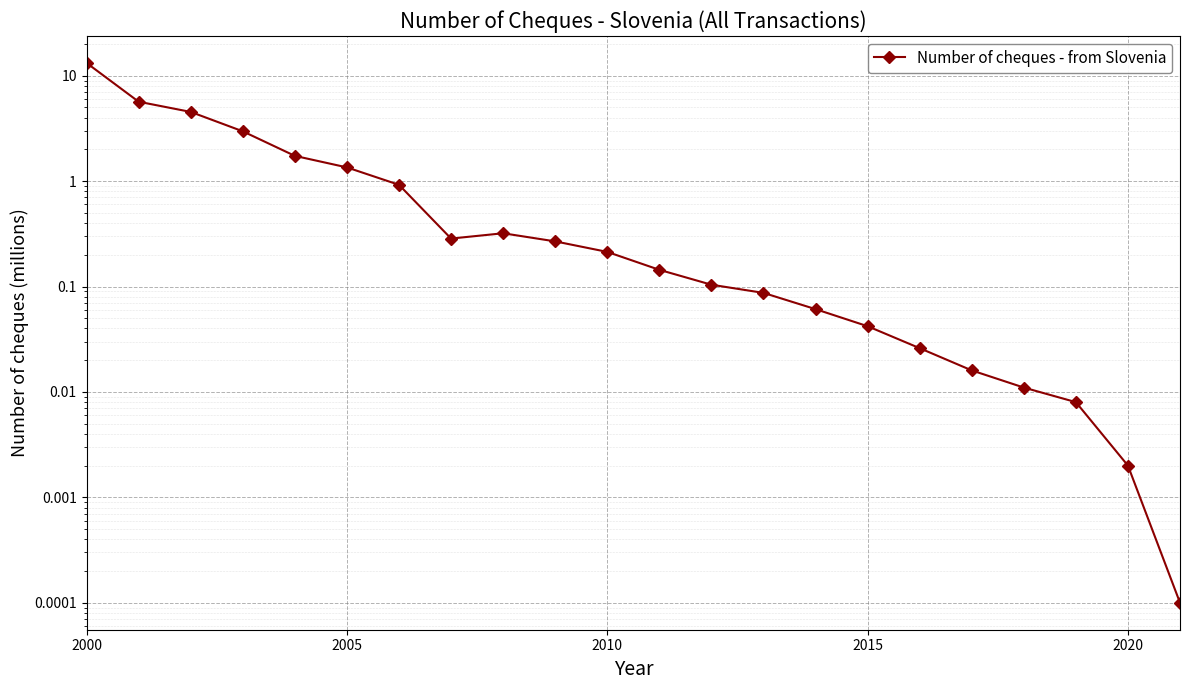

How many series are shown in this chart?

1